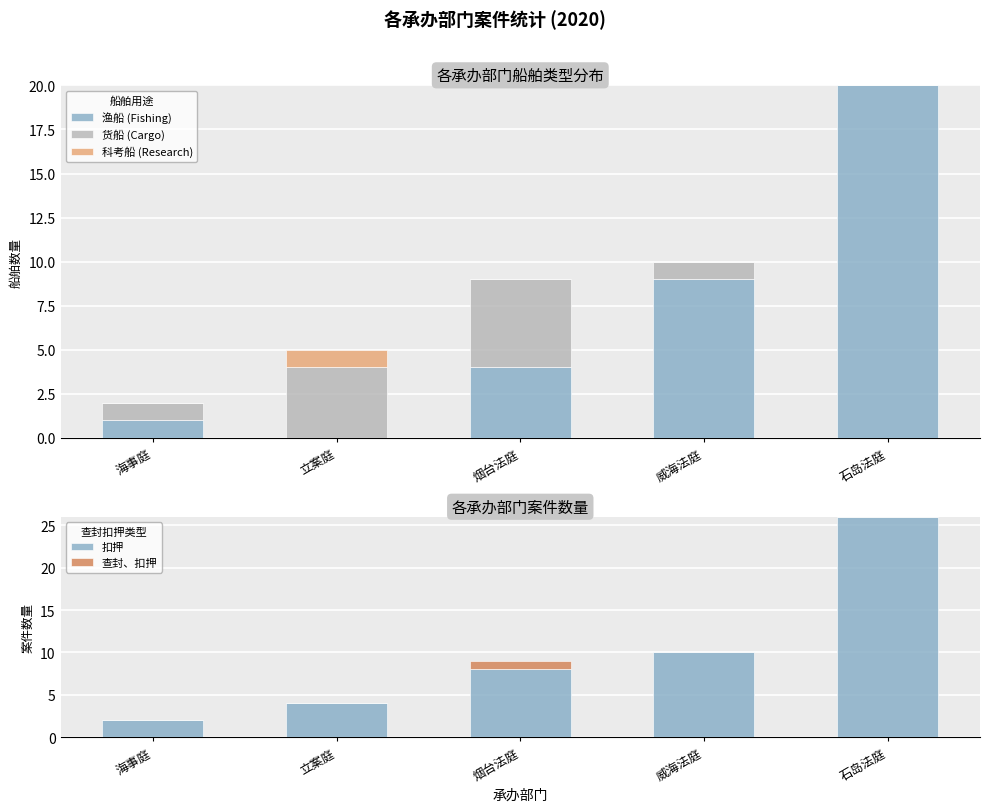

What position from the left is 烟台法庭?

3